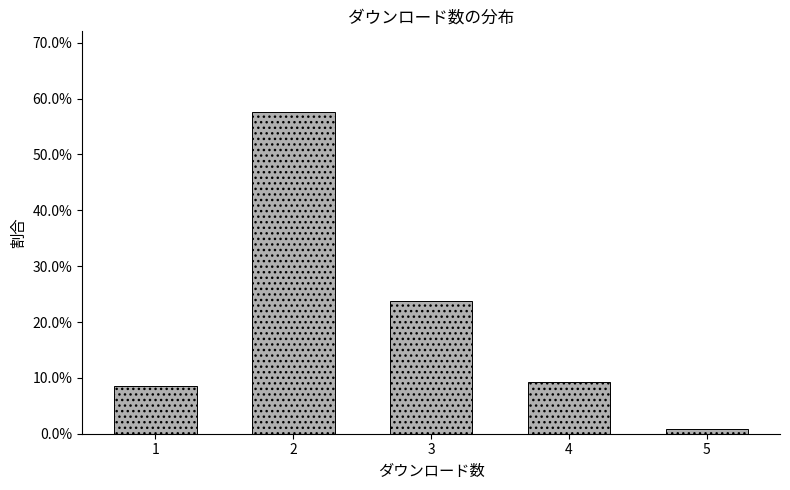

Reading left to right, what are all the values shown in this chart?

1=8.5	2=57.6	3=23.7	4=9.3	5=0.8